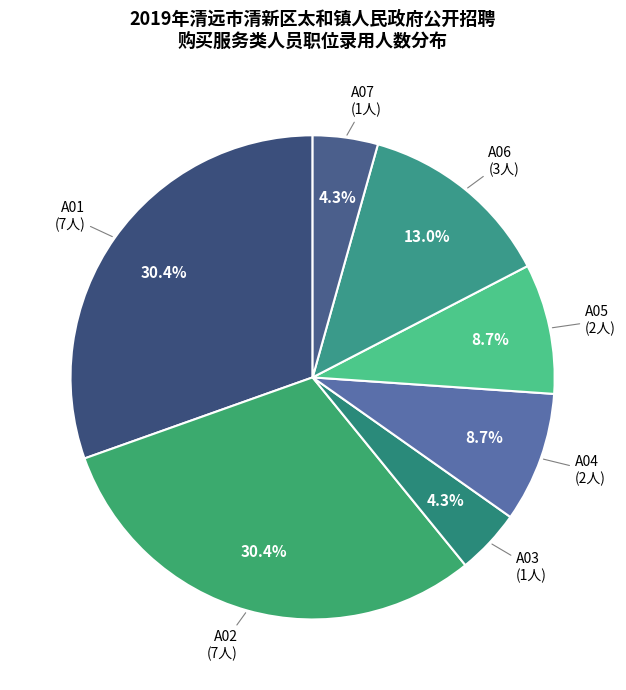

Count the number of slices in the pie.

7